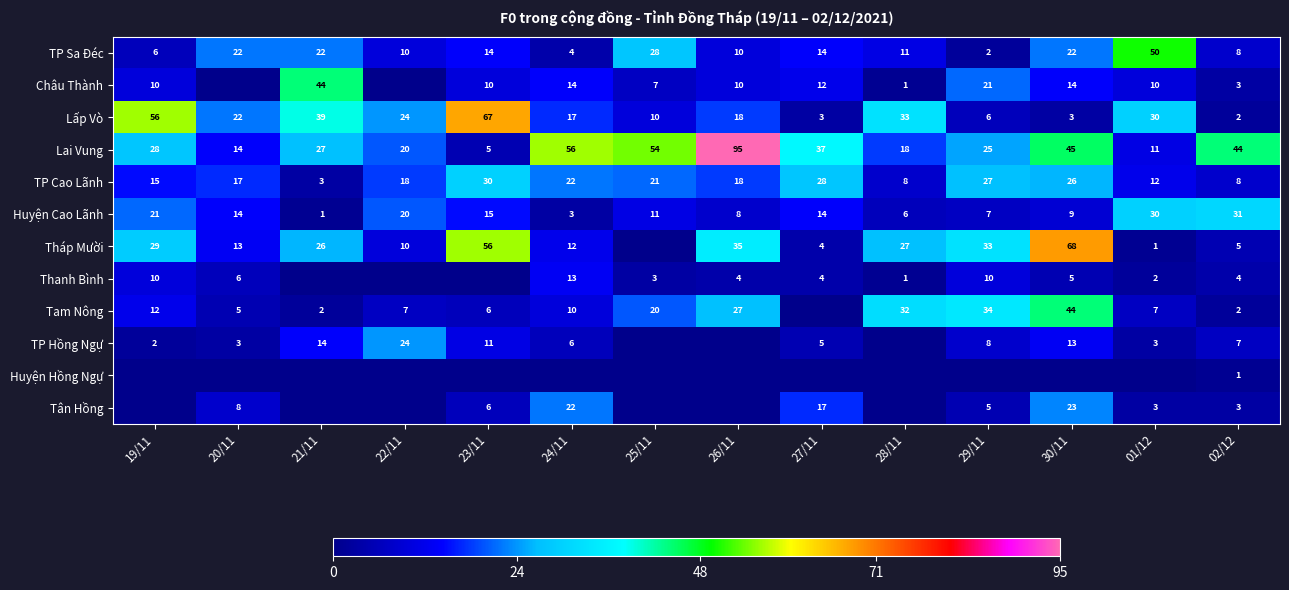

What is the difference between the Tam Nông values at 30/11 and 29/11?

10